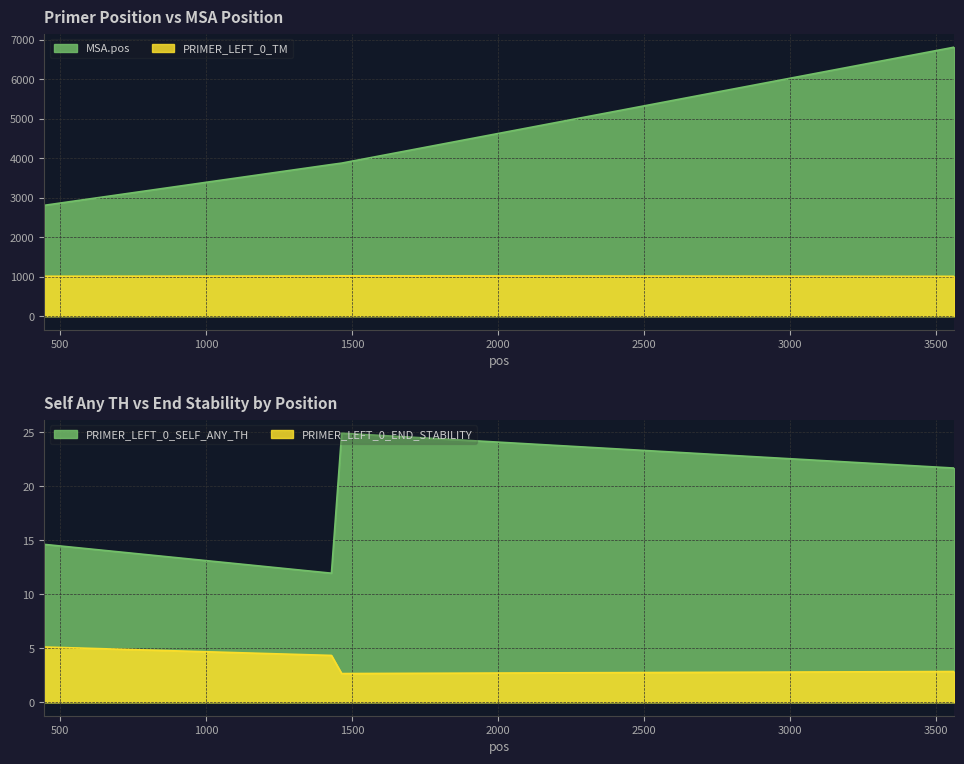

What is the average value of the MSA.pos series?

4332.2